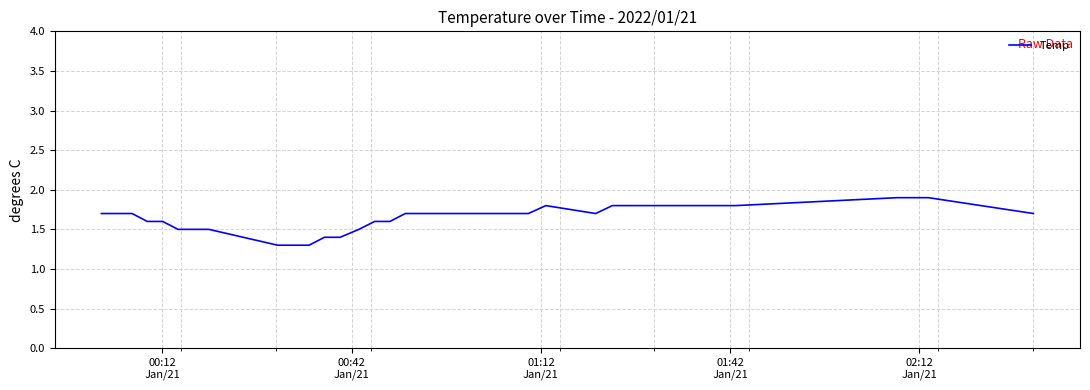

Reading left to right, extract all data points from this chart.

1.7	1.7	1.7	1.6	1.6	1.5	1.5	1.5	1.3	1.3	1.3	1.4	1.4	1.5	1.6	1.6	1.7	1.7	1.7	1.7	1.7	1.7	1.7	1.7	1.7	1.8	1.7	1.8	1.8	1.8	1.8	1.8	1.8	1.9	1.9	1.9	1.7